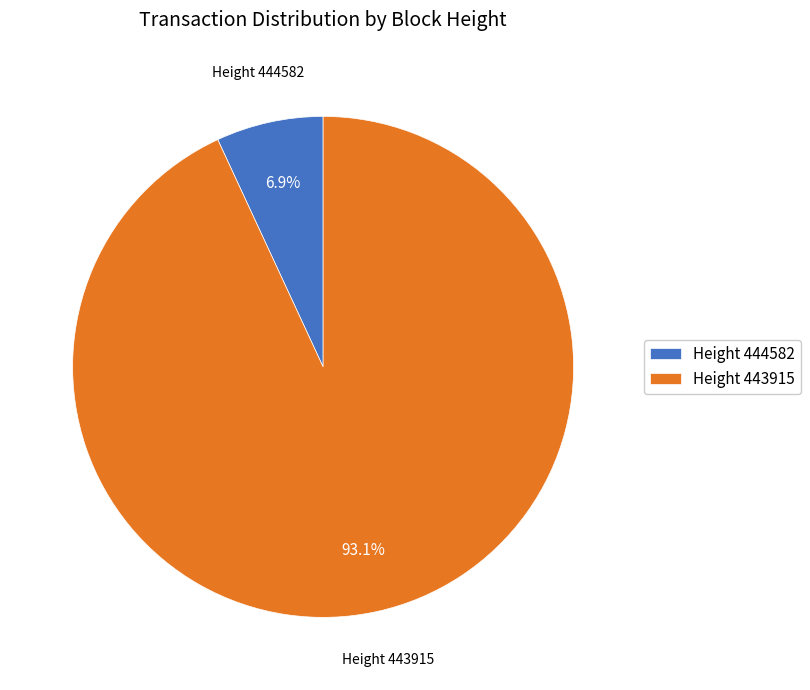

Rank the categories by value from lowest to highest.

Height 444582, Height 443915